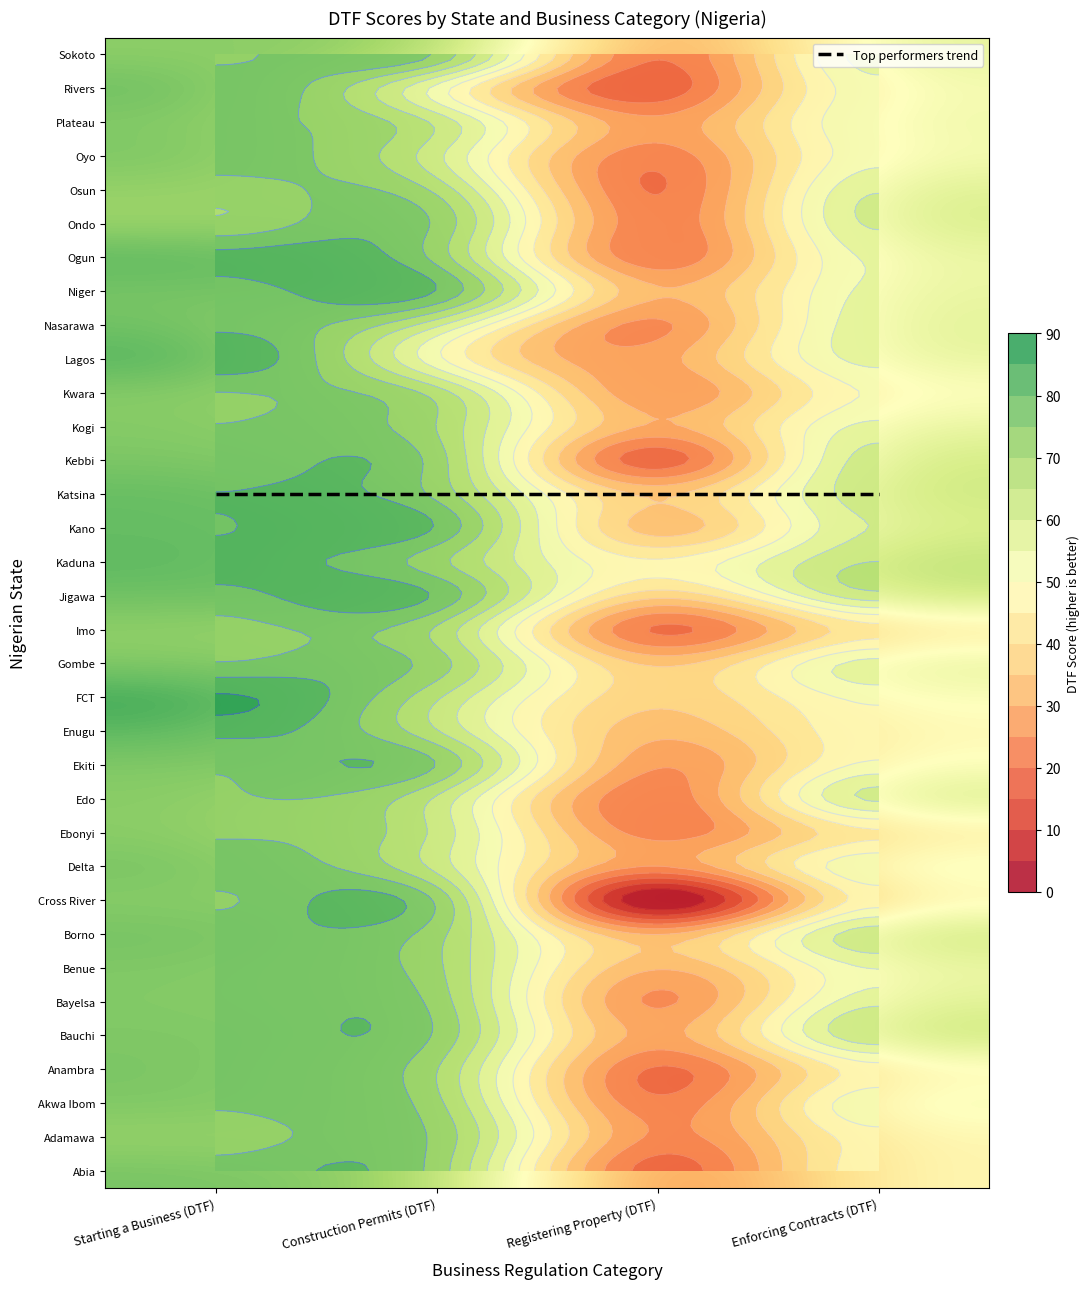

What is the difference between the second highest and minimum values in the Kaduna series?

25.9